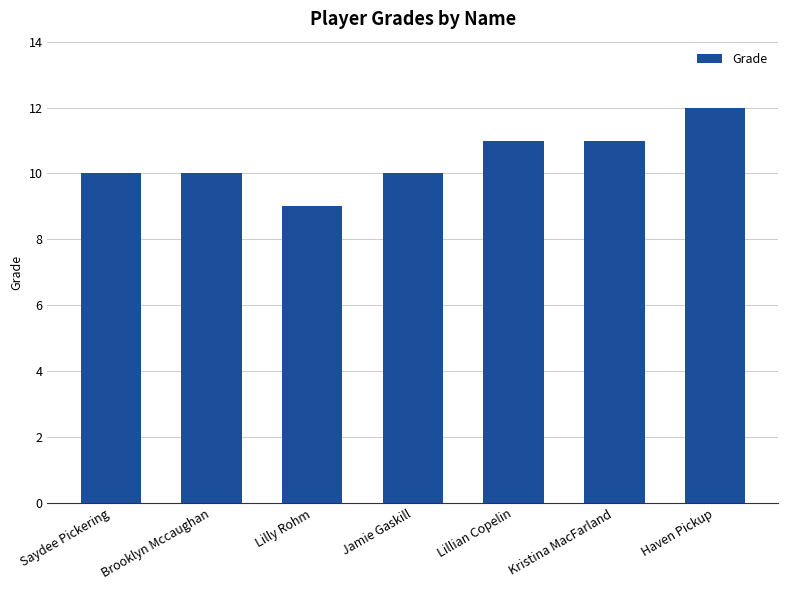

What is the ratio of the value at Saydee Pickering to the value at Brooklyn Mccaughan?

1.0